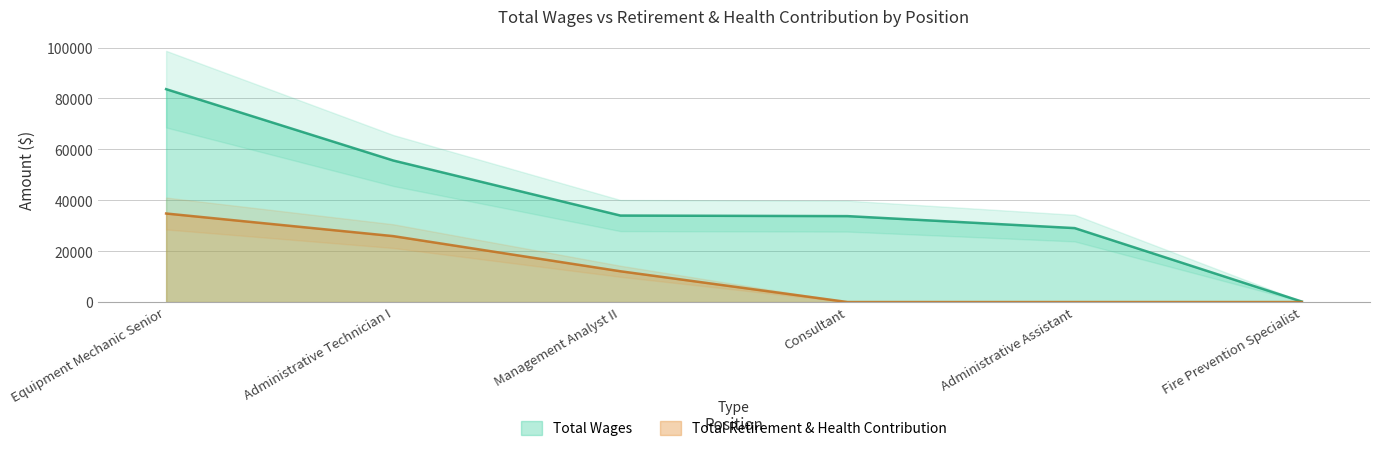

At which label does Total Retirement & Health Contribution first exceed 12089?

Equipment Mechanic Senior